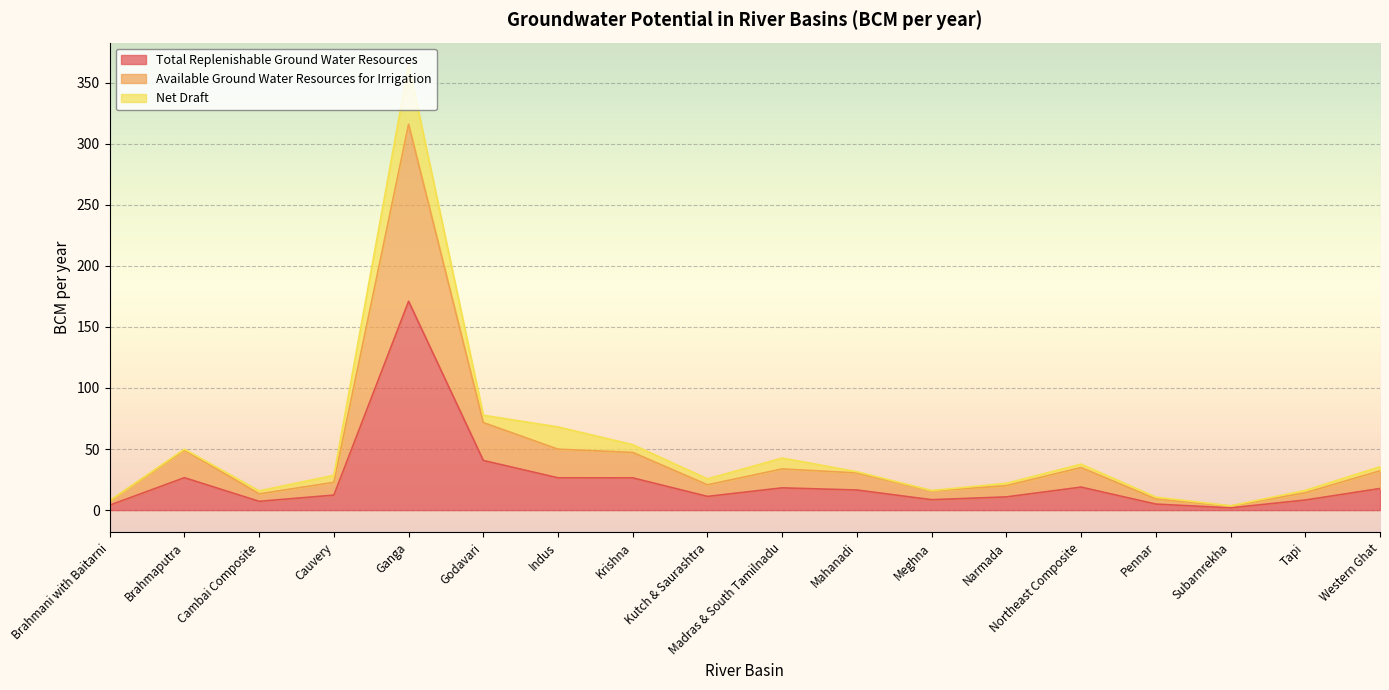

At which label is Total Replenishable Ground Water Resources closest to 86?

Godavari